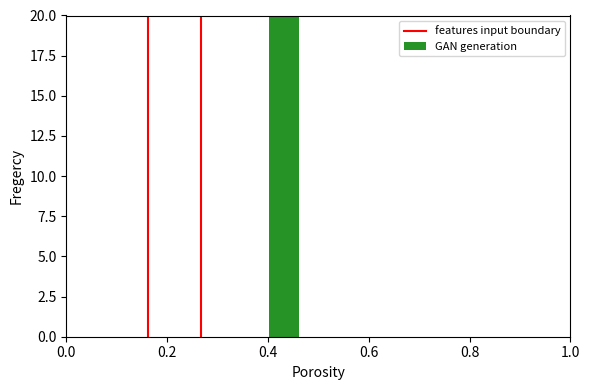

How many categories are shown in the chart?

2